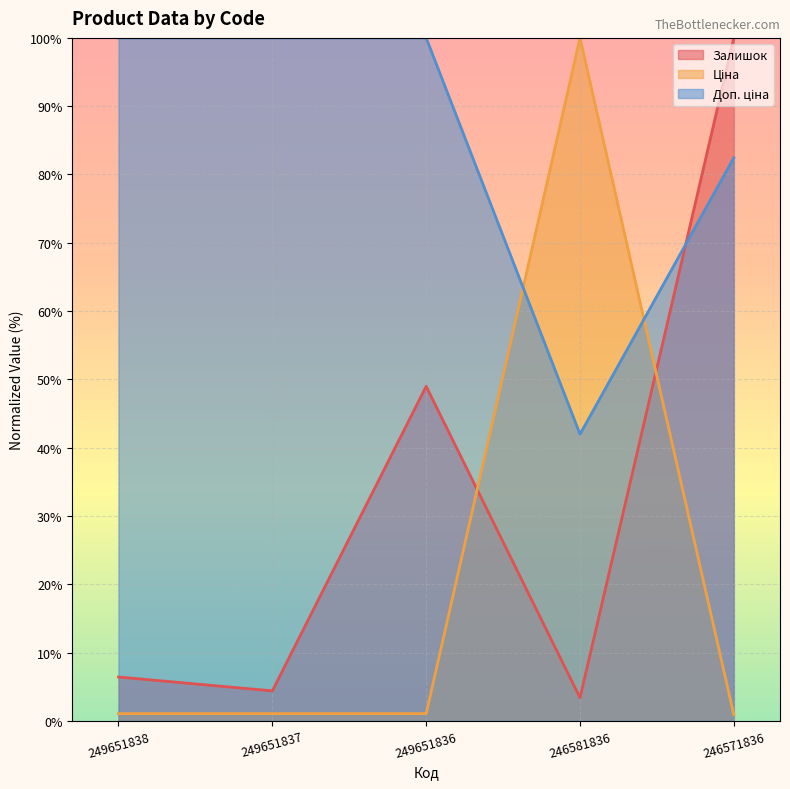

What are all the series names shown in the legend?

Залишок, Ціна, Доп. ціна